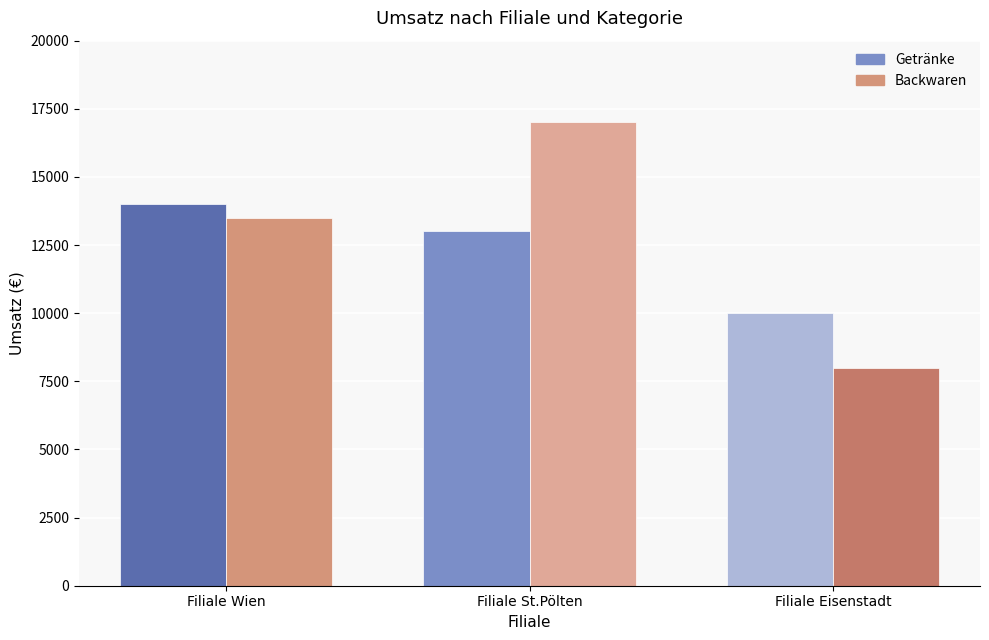

At how many categories does at least one series exceed 16417?

1